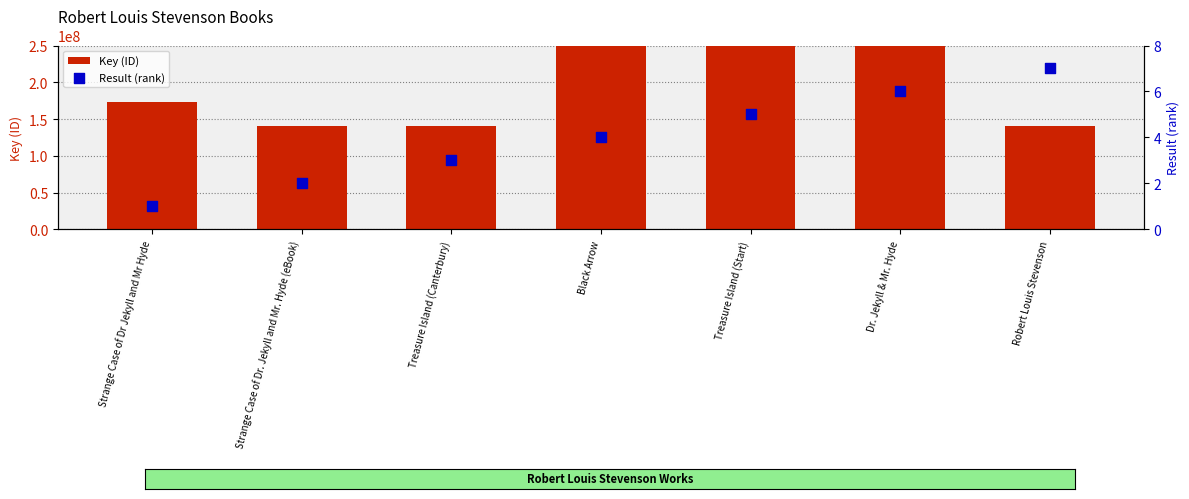

Which series contains the highest Y value?

Key (ID)